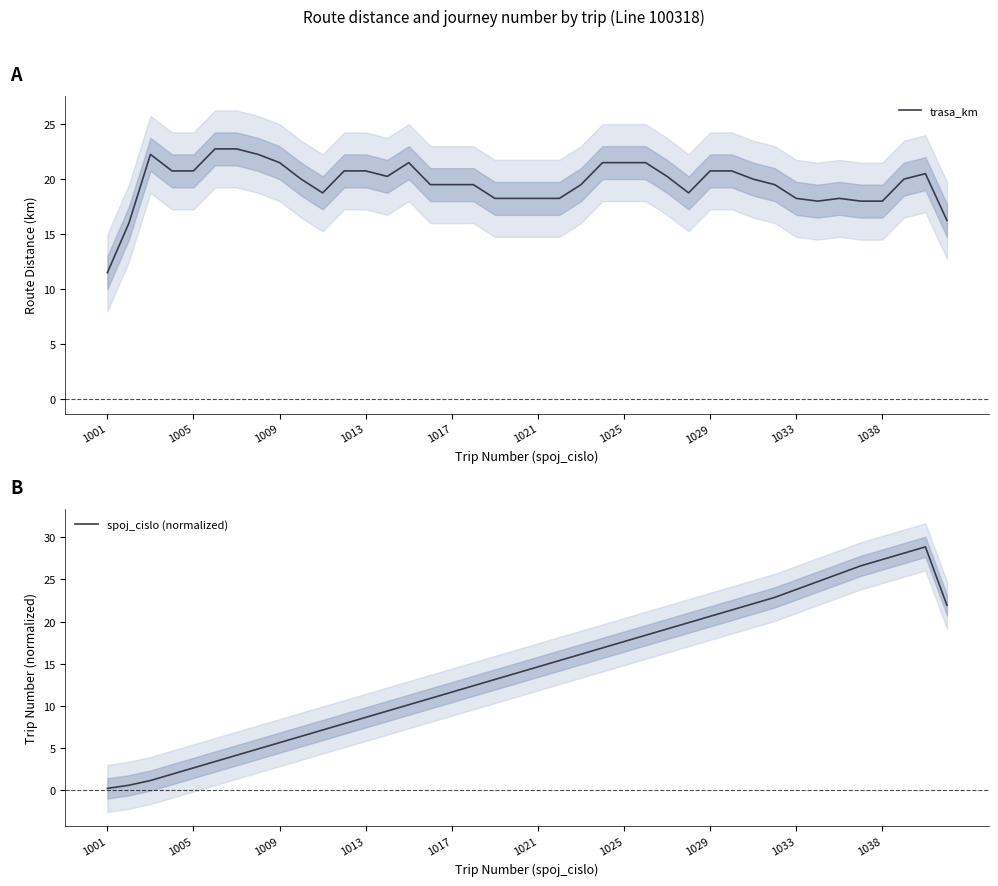

What is the maximum value for trasa_km?

22.8